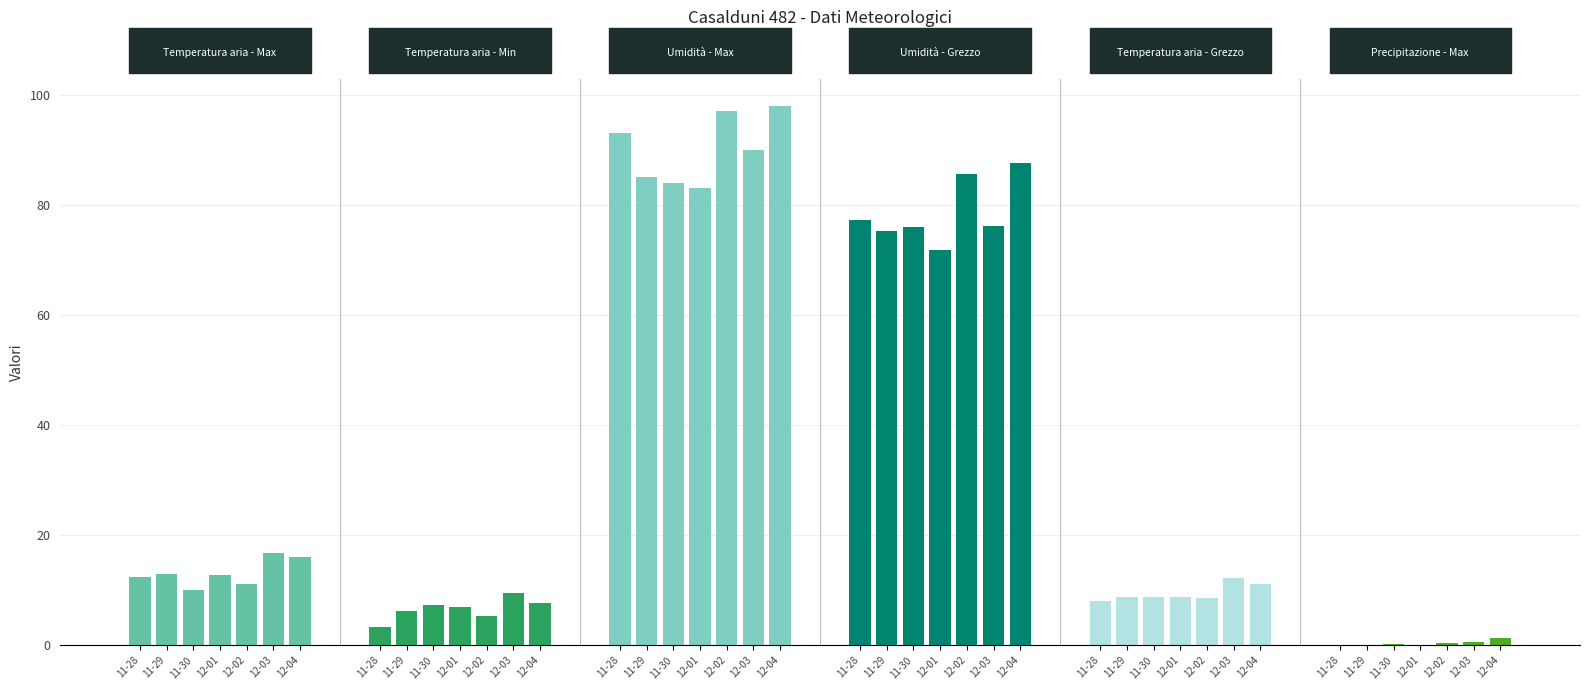

Reading left to right, extract all data points from this chart.

Temperatura aria - Max: 12.4	12.9	10.0	12.8	11.1	16.7	16.1
Temperatura aria - Min: 3.4	6.3	7.4	7.0	5.3	9.5	7.6
Umidità - Max: 93.0	85.0	84.0	83.0	97.0	90.0	98.0
Umidità - Grezzo: 77.2	75.2	76.0	71.8	85.5	76.2	87.5
Temperatura aria - Grezzo: 8.1	8.7	8.7	8.8	8.6	12.3	11.1
Precipitazione - Max: 0.0	0.0	0.2	0.0	0.4	0.6	1.4